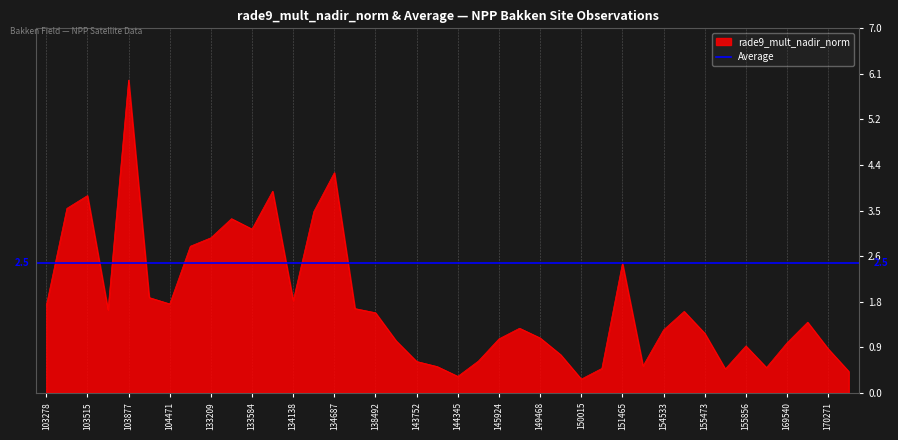

What is the difference between the values at 138492 and 149840?

0.8